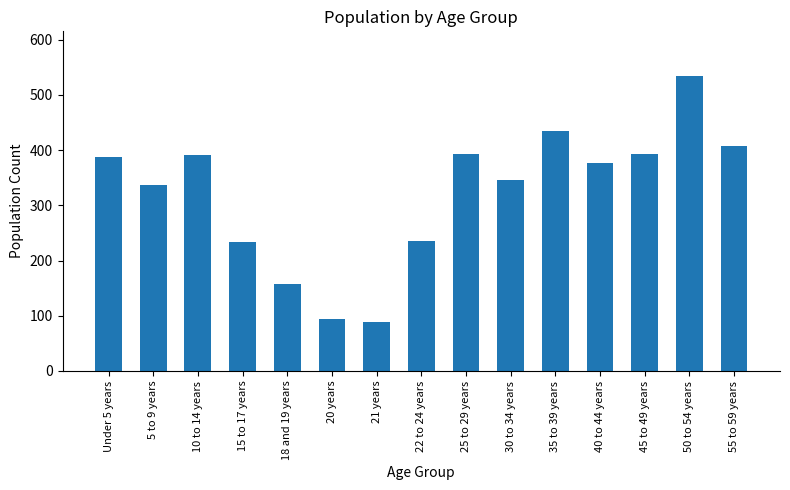

The value at 40 to 44 years is 376. True or false?

True